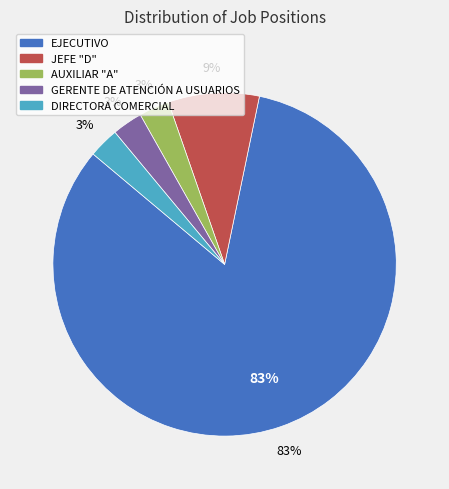

How many segments does this pie chart have?

5